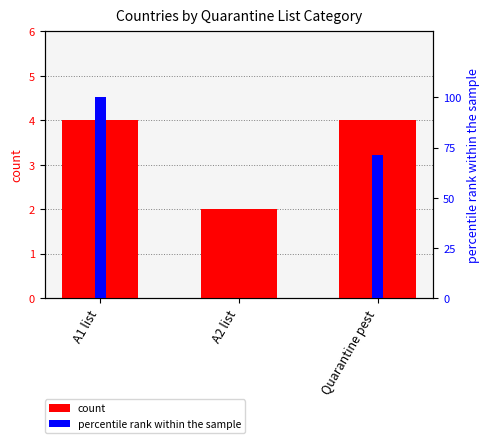

Which series has the widest spread of values?

percentile rank within the sample